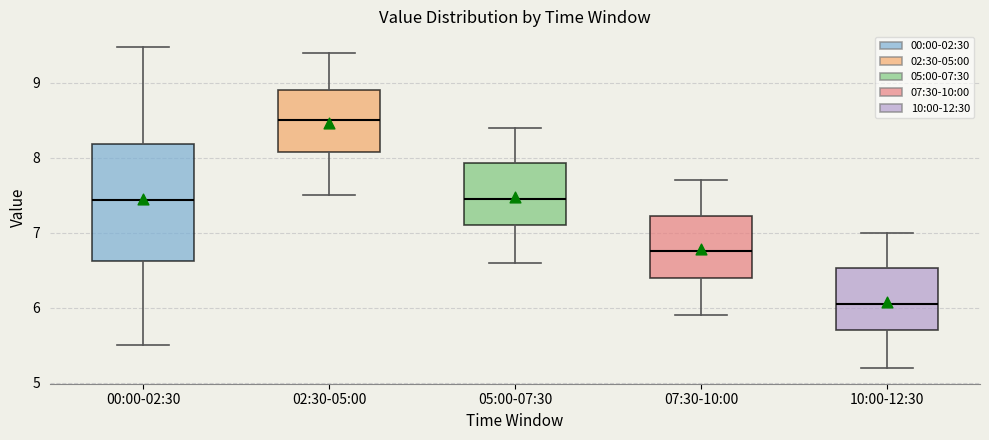

Where does the upper whisker of the box for 05:00-07:30 end on the y-axis? The values are not printed on the chart, so give them approximately, as read against the axis.

8.4